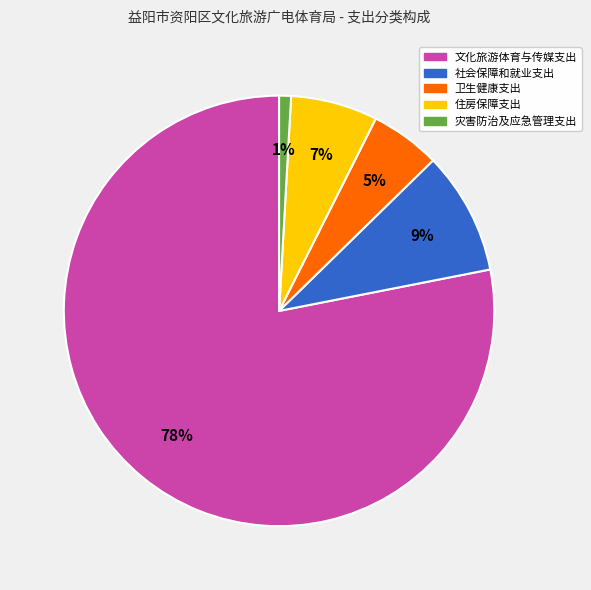

Which category accounts for the majority?

文化旅游体育与传媒支出